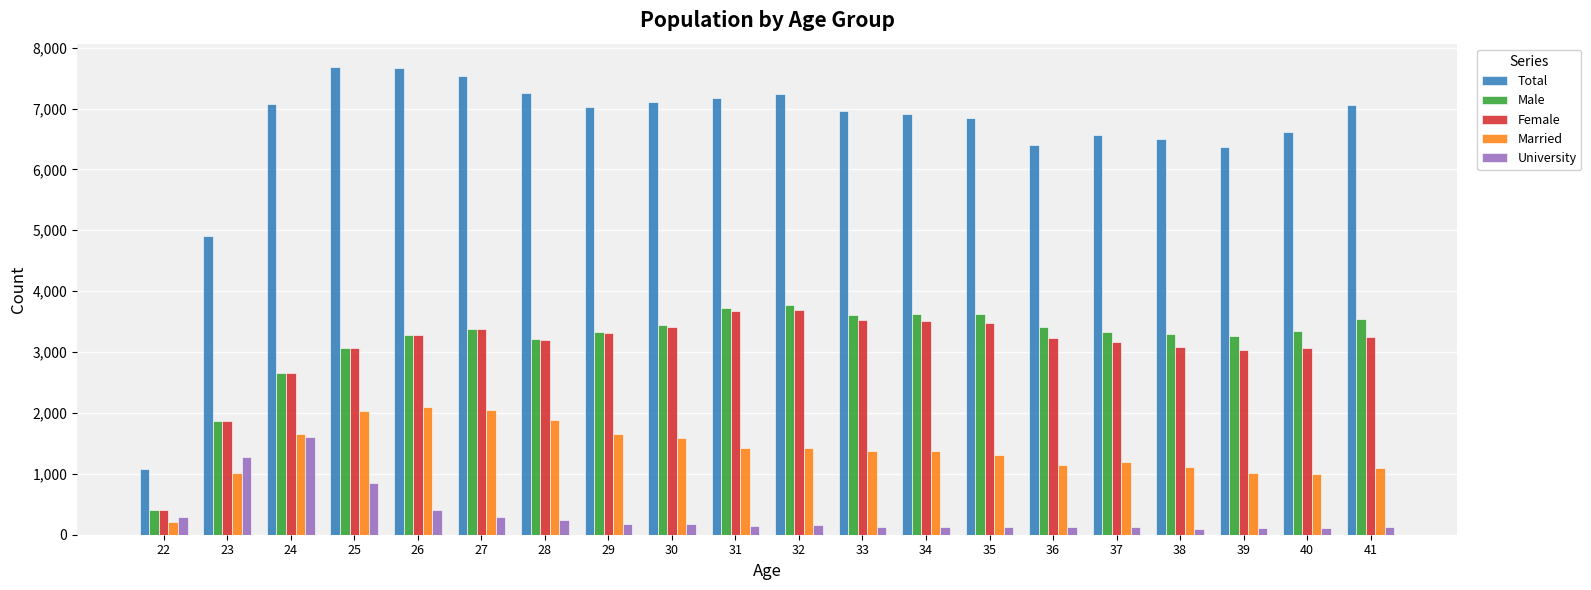

Which series has the largest range (max minus min)?

Total